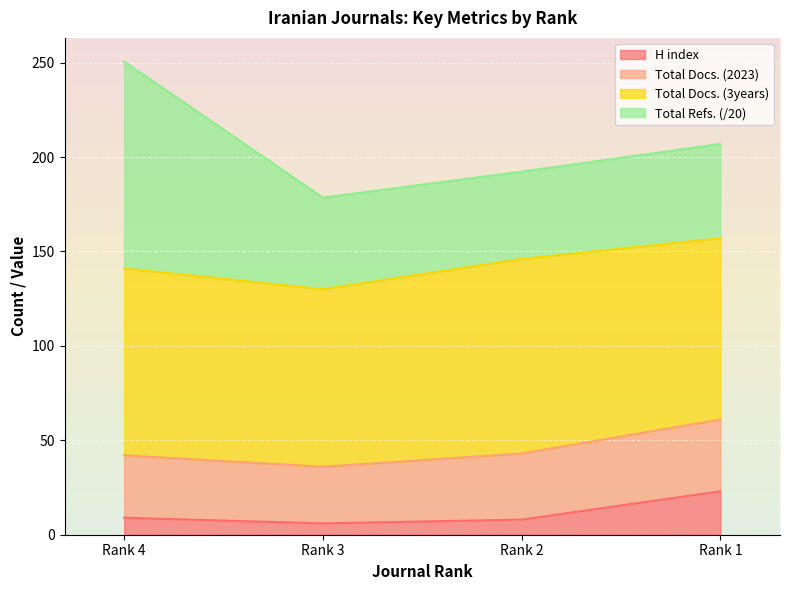

True or false: Total Docs. (2023) and H index intersect in this chart.

False